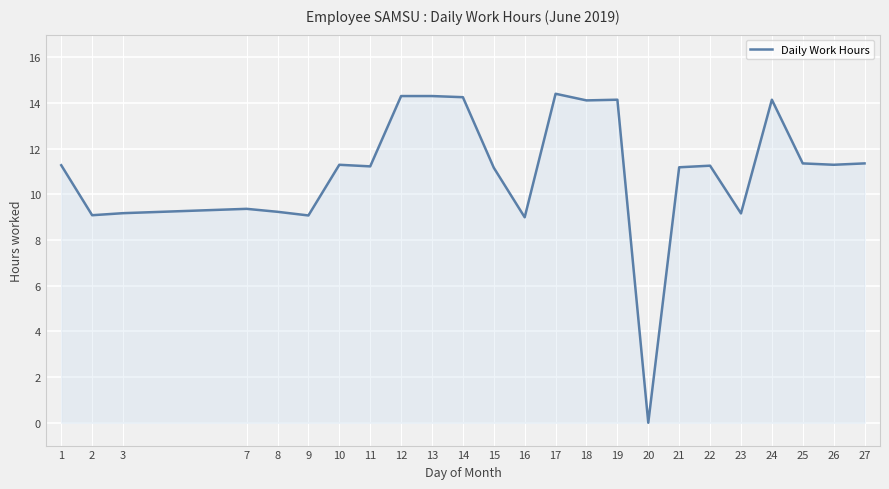

Between 23 and 27, which is larger?

27